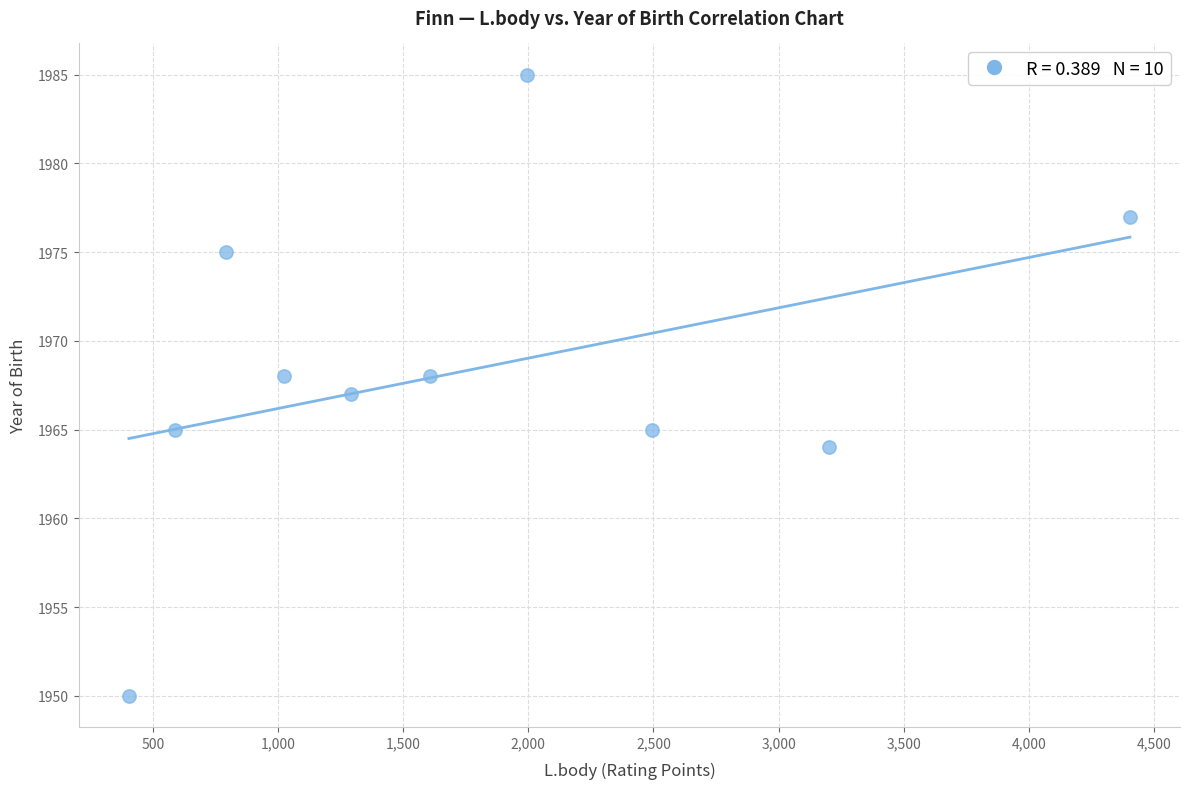

What is the average X value?

1780